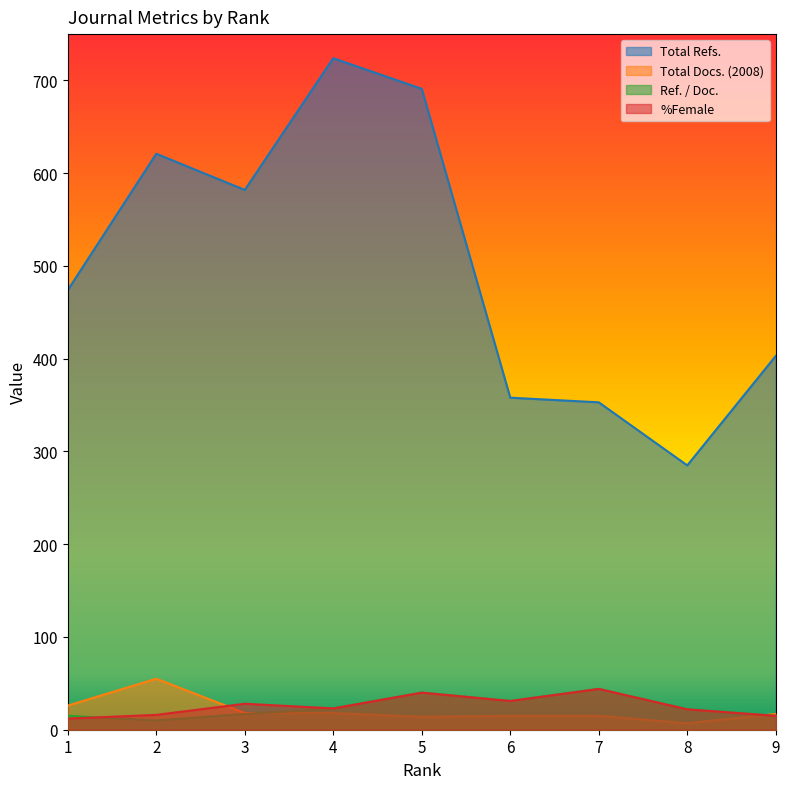

Where is %Female nearest to the value 28?

3